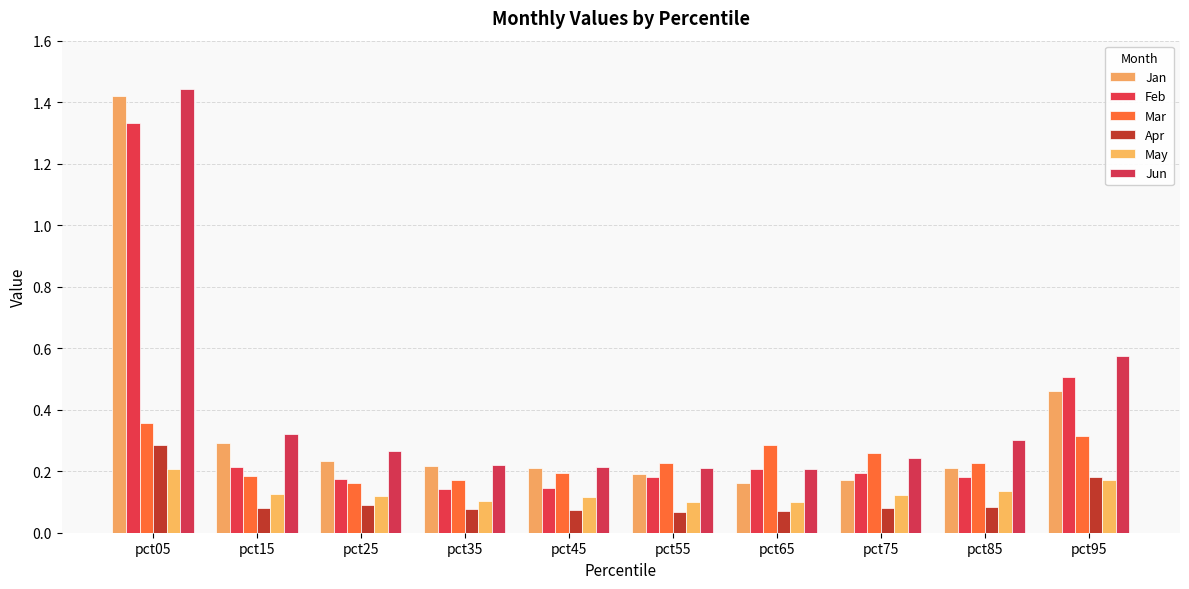

Which series has the widest spread of values?

Jan